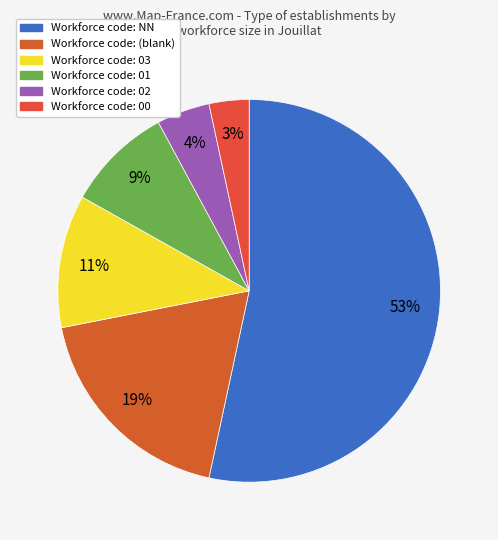

How many slices are in this pie chart?

6